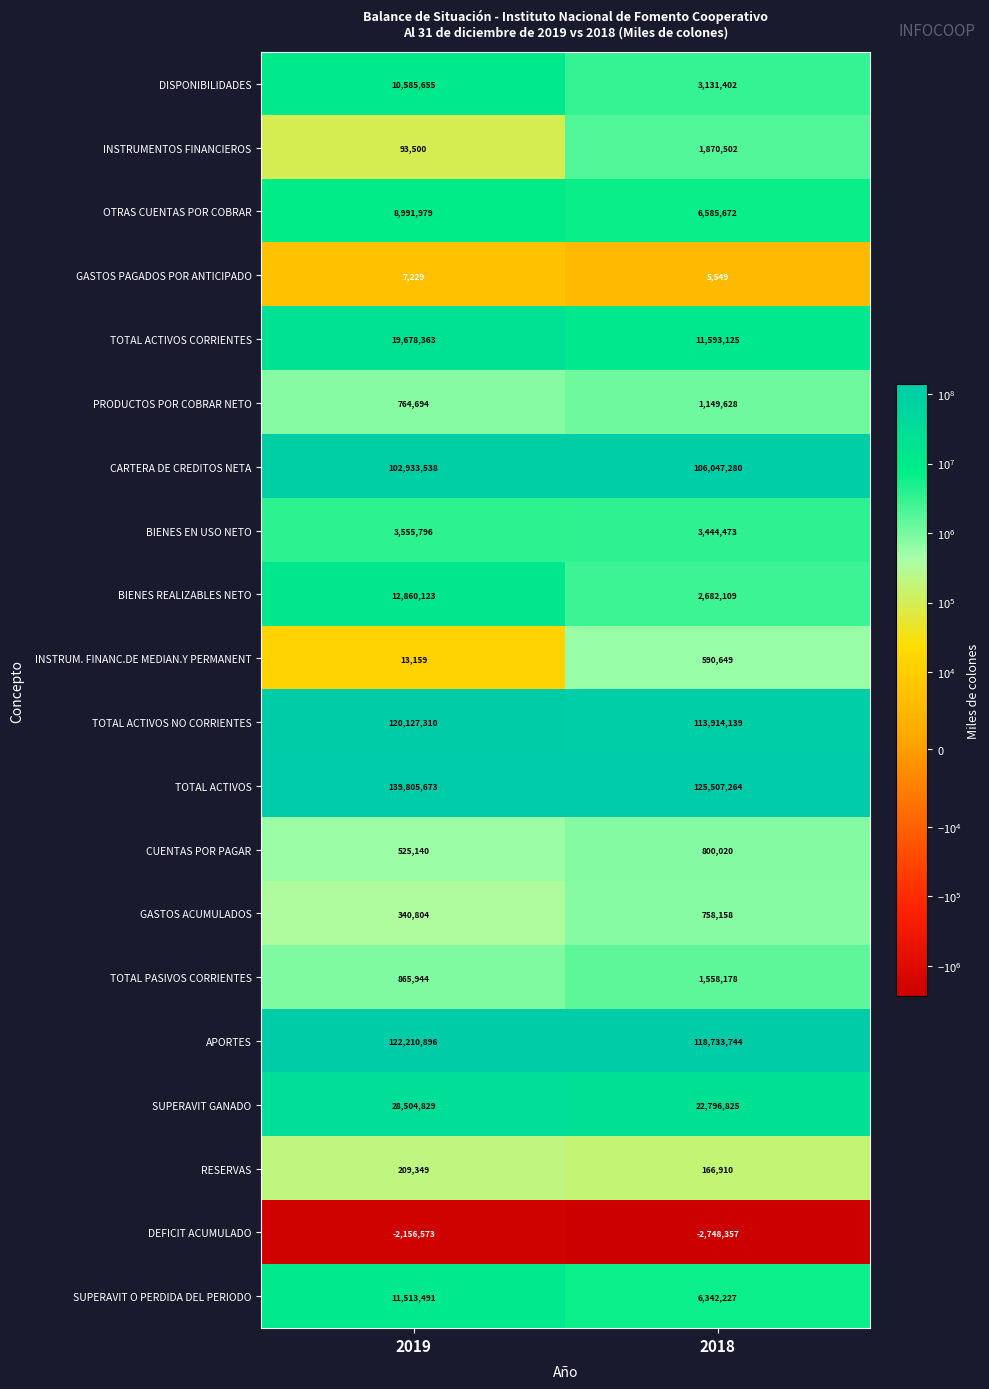

What is the greatest value displayed?

139805673